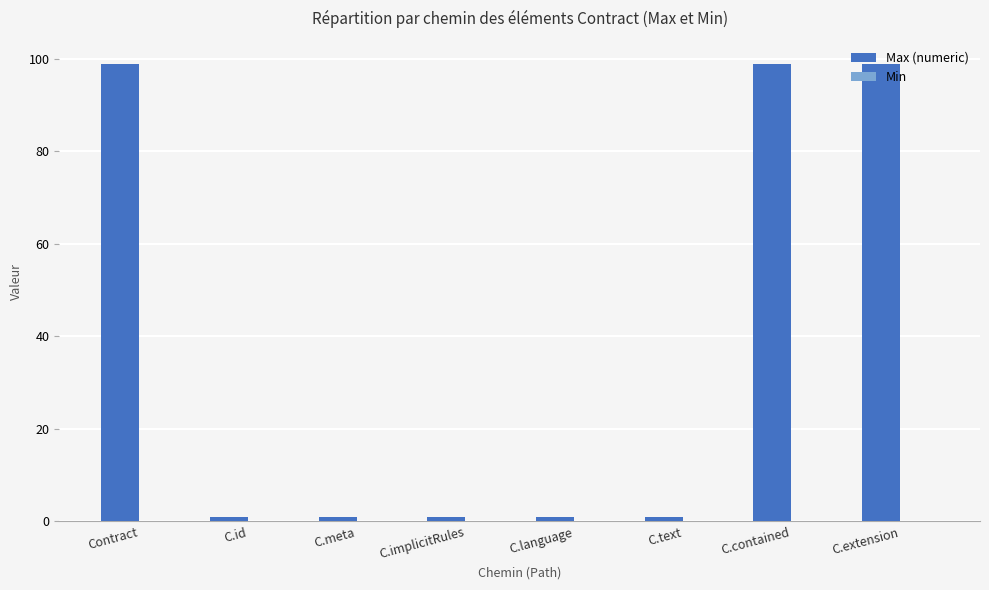

What is the greatest value displayed?

99